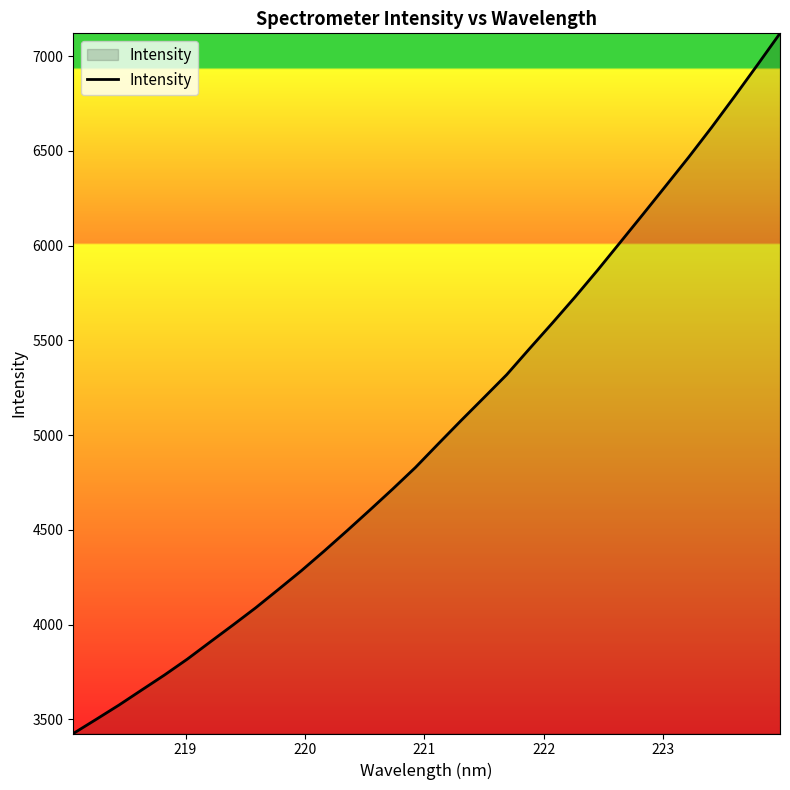

How many series are shown in this chart?

1